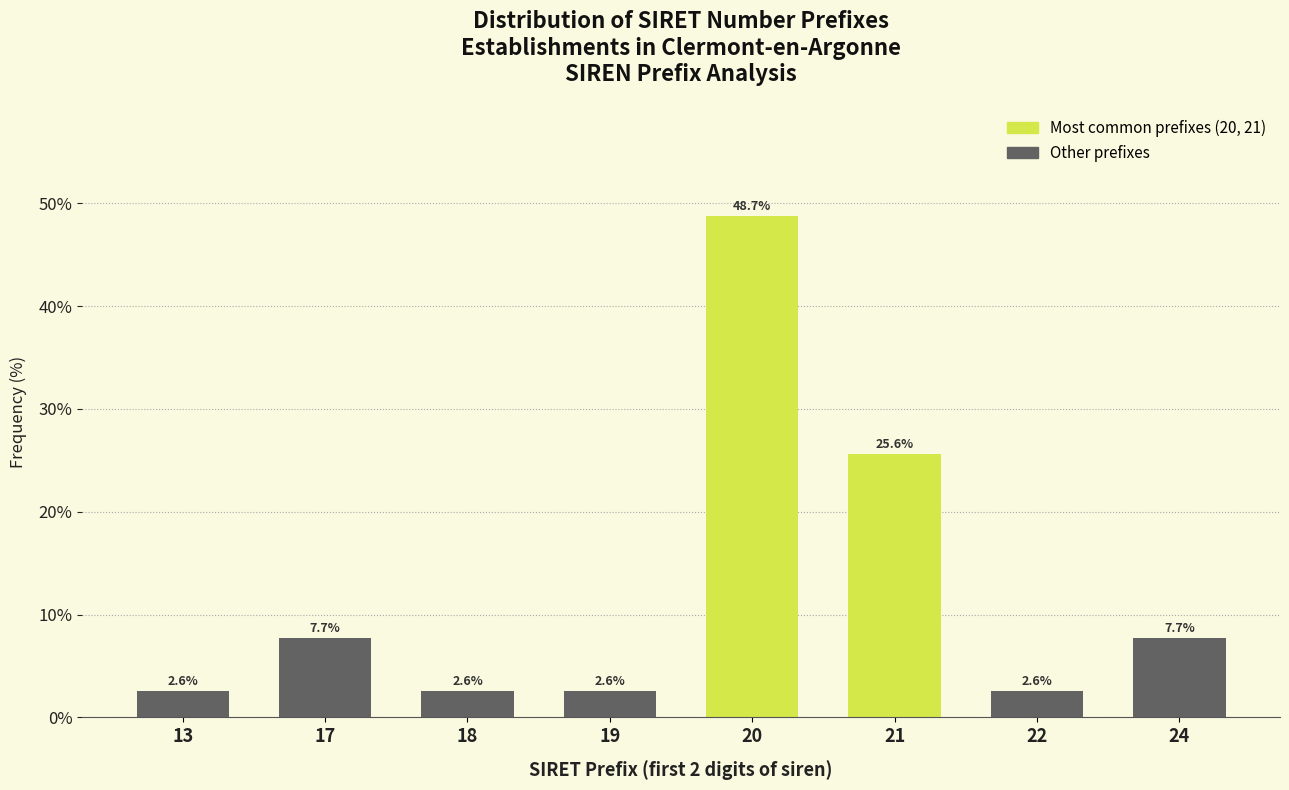

Reading right to left, what are all the values shown in this chart?

24=7.7	22=2.6	21=25.6	20=48.7	19=2.6	18=2.6	17=7.7	13=2.6